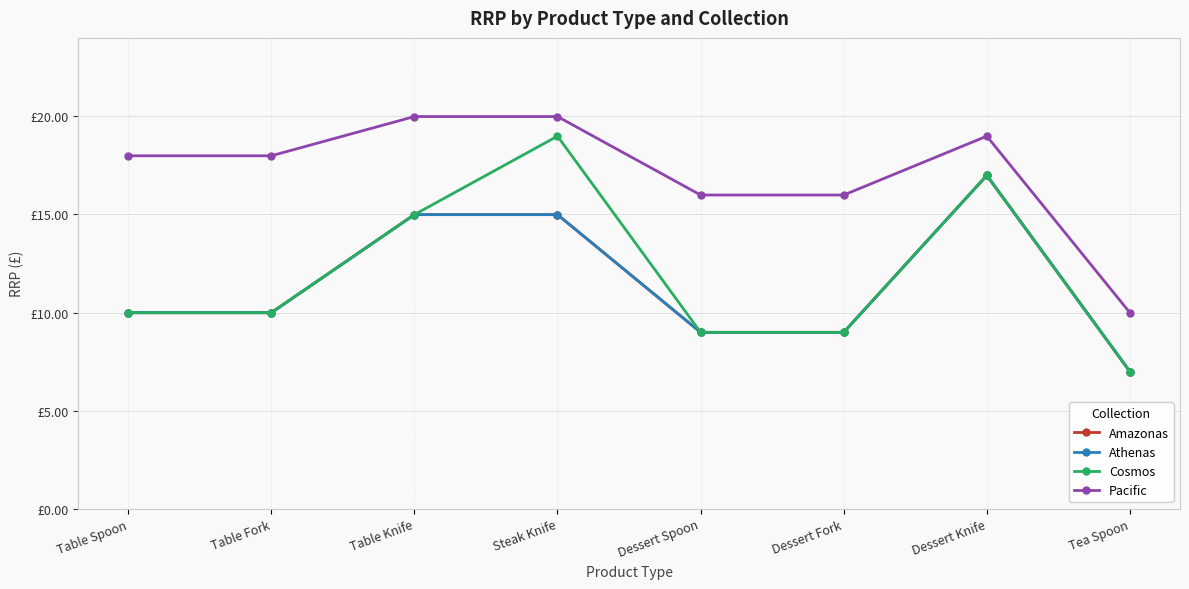

Is this an area chart (filled region under the line)?

No